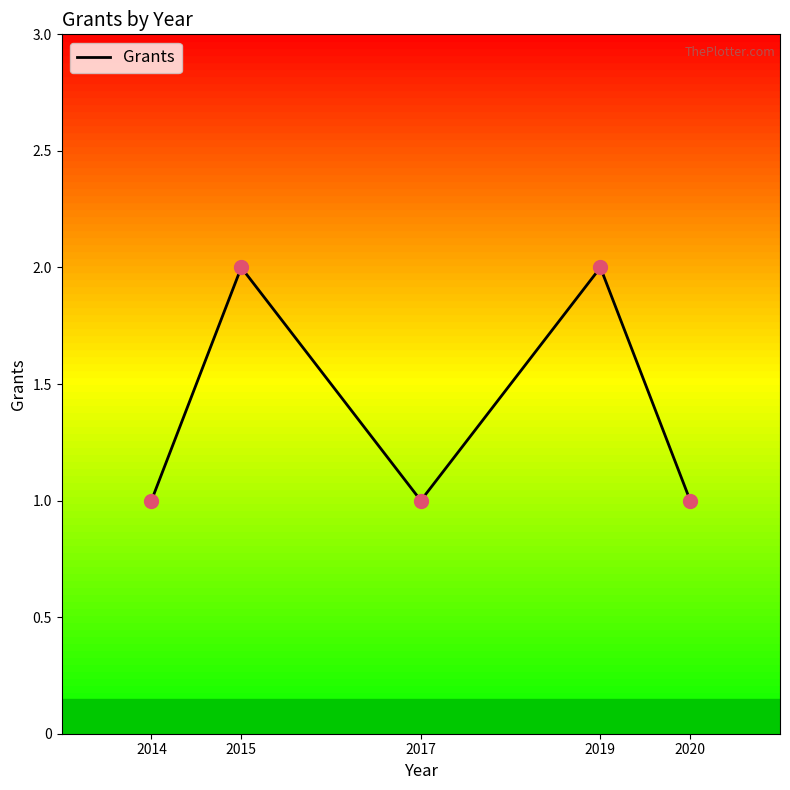

Which has a higher value, 2015 or 2020?

2015